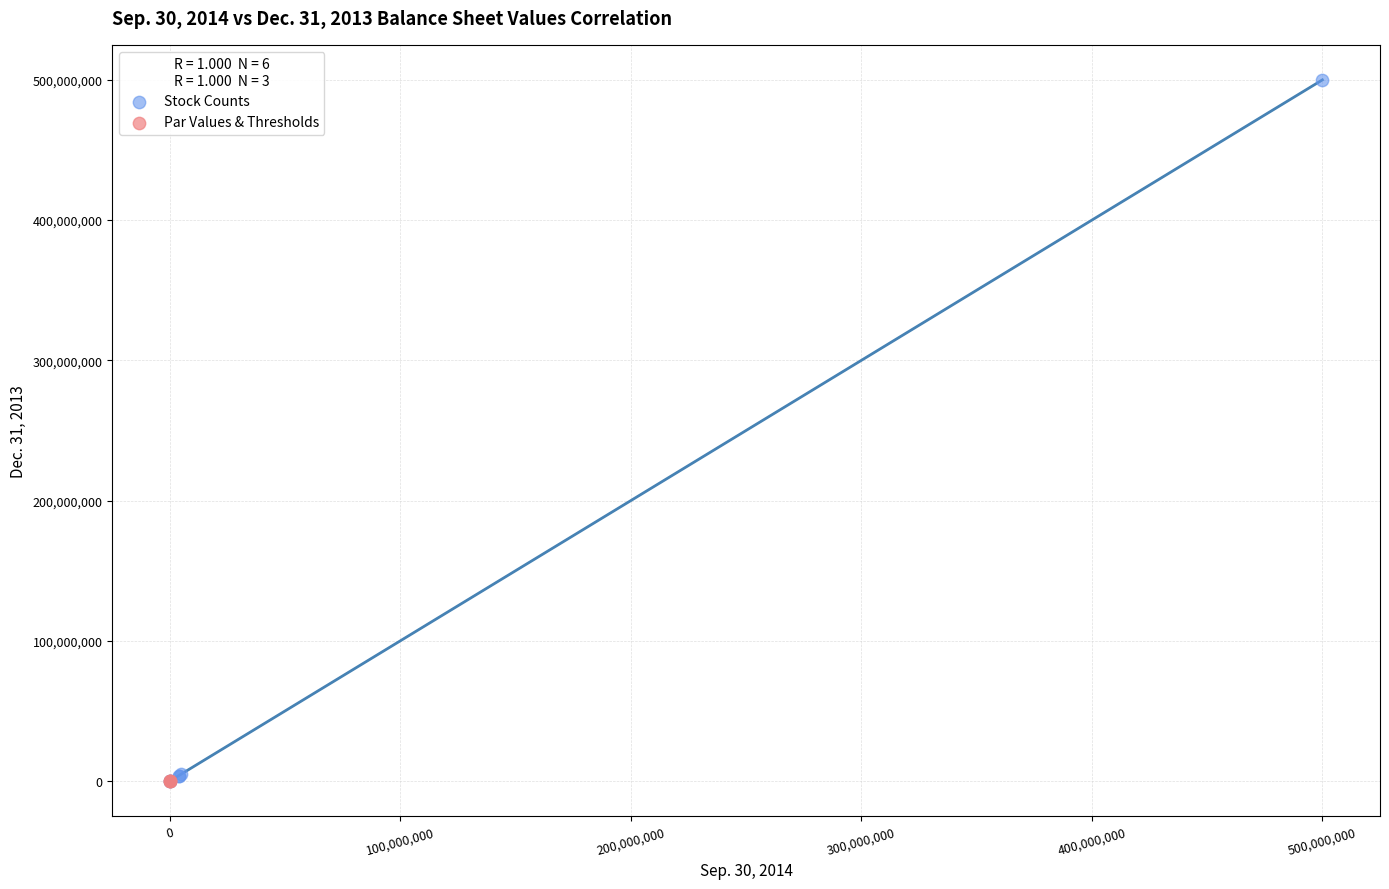

Which series reaches the maximum Y coordinate?

Stock Counts